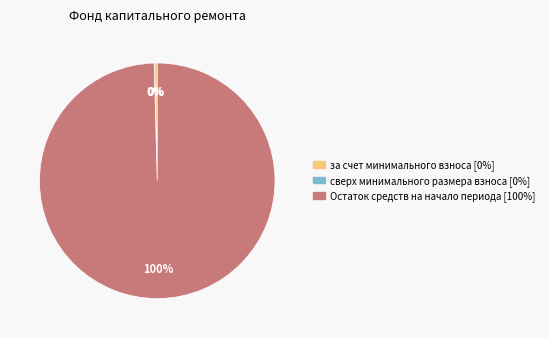

Is there any slice that represents more than half of the pie?

Yes